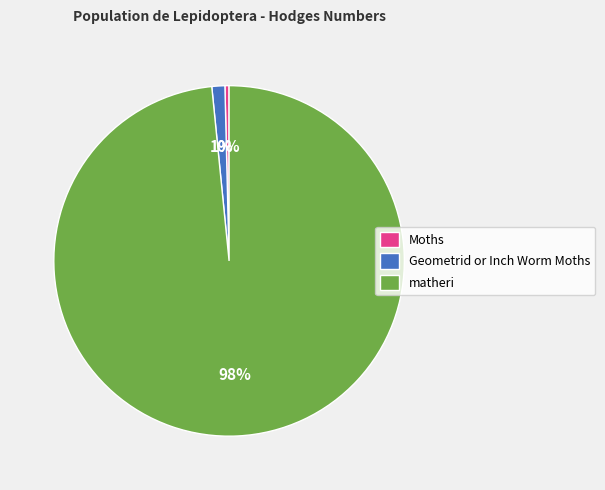

Which has a higher value, matheri or Moths?

matheri